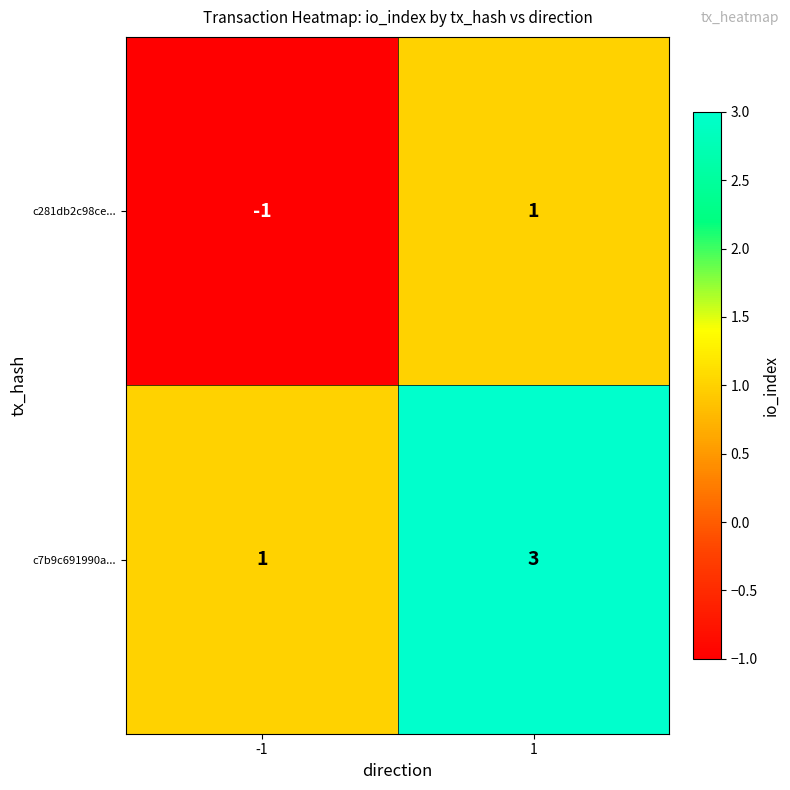

What is the total value across all series at 1?

4